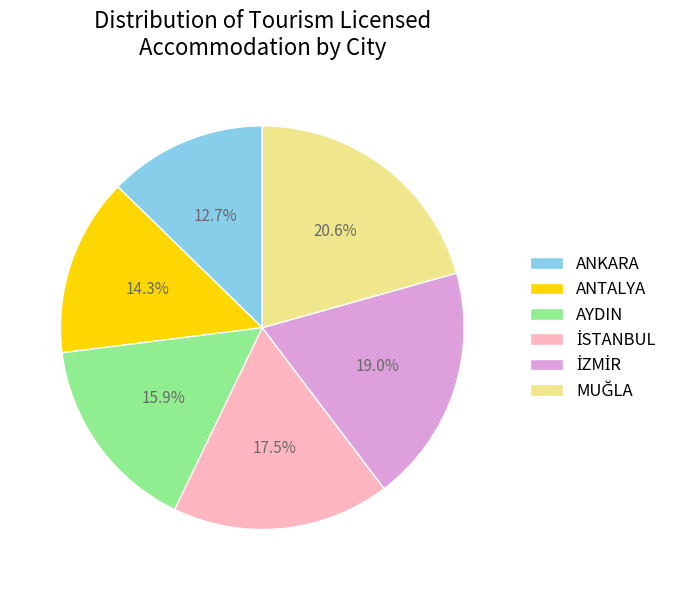

What percentage is NOT represented by AYDIN?

84.1%